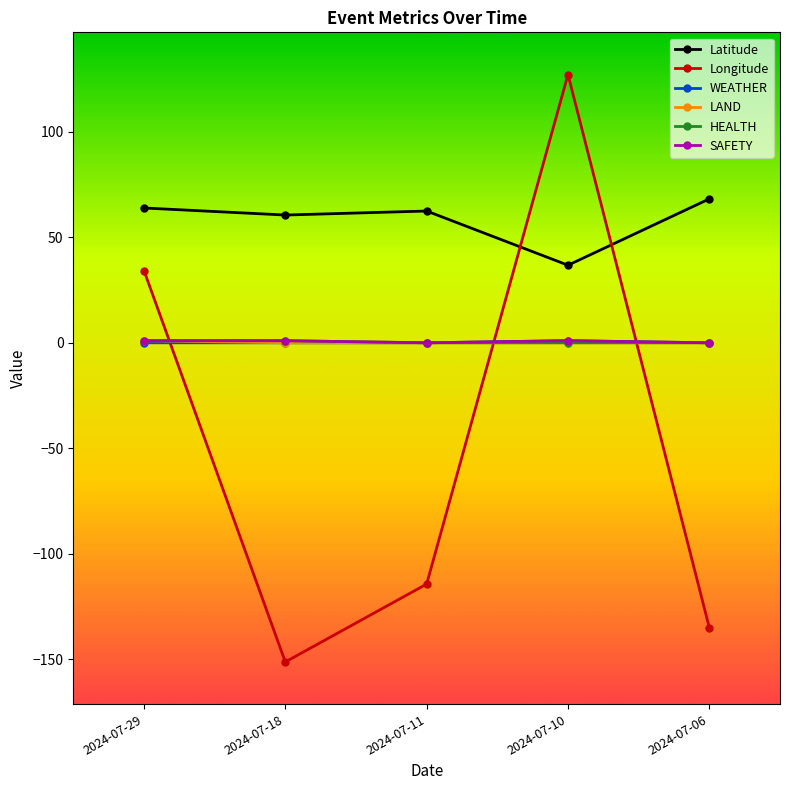

Is it true that Longitude equals -114.4 at 2024-07-11?

True